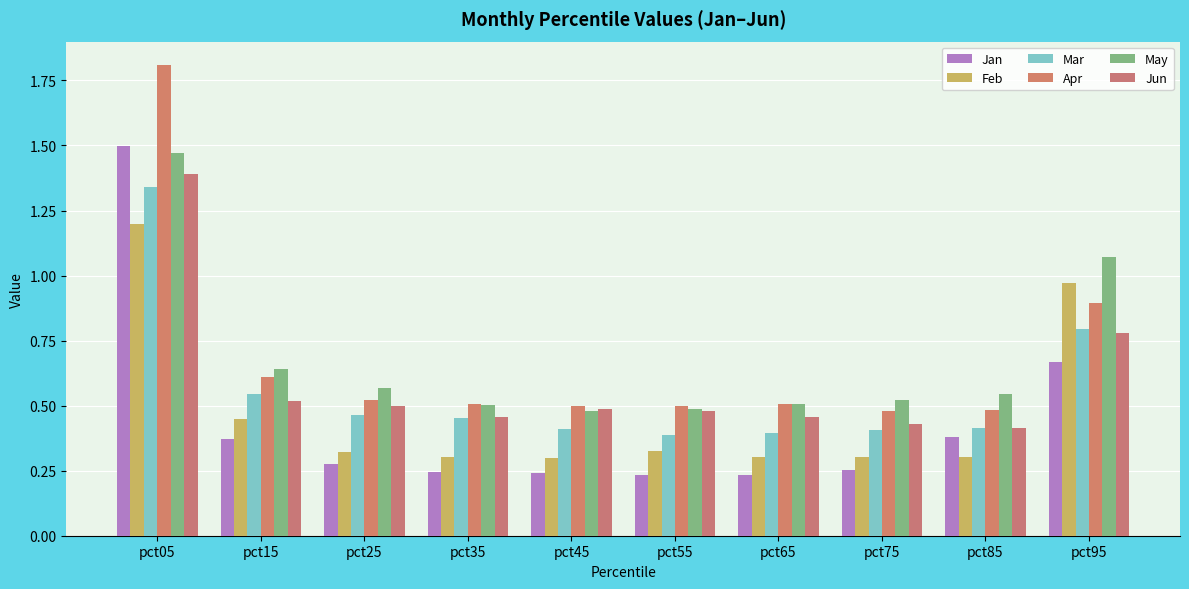

What is the average value of the Feb series?

0.5